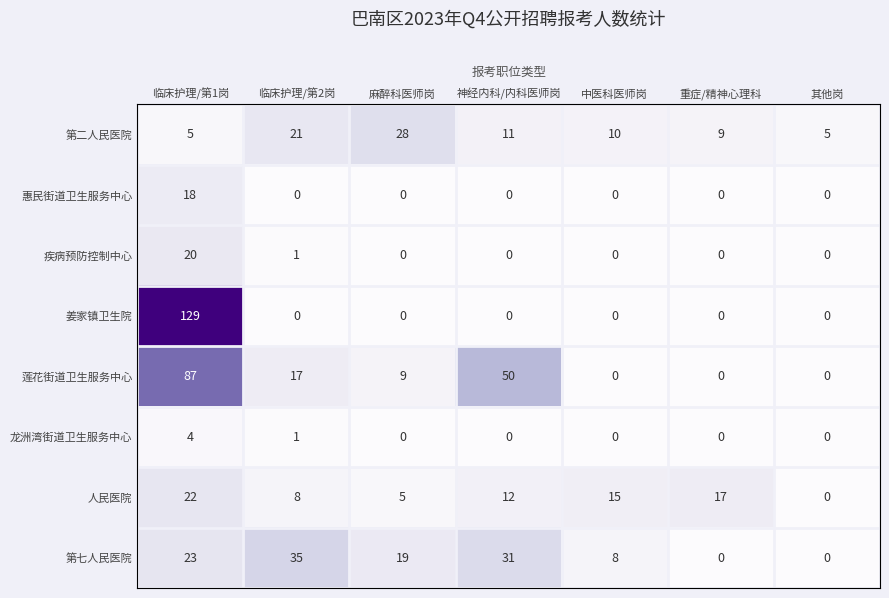

What is the total value across all series at 其他岗?

5